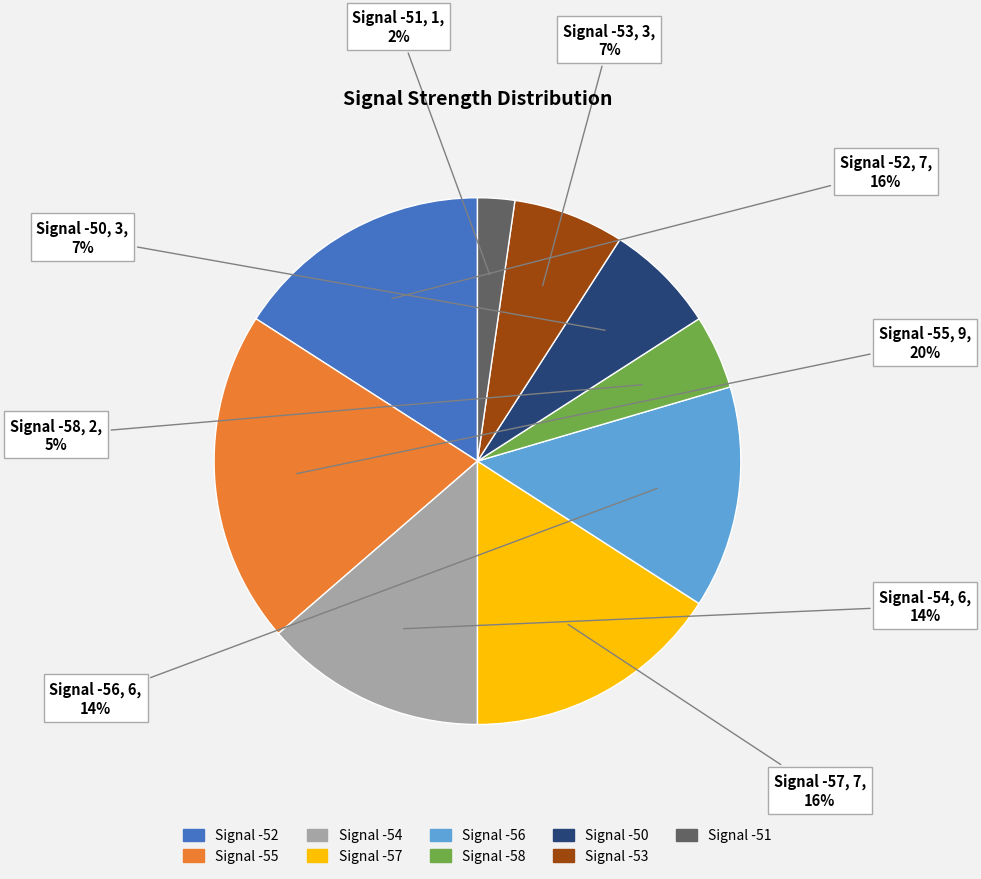

To the nearest percent, what is the difference between the largest and smallest slice percentages?

18%